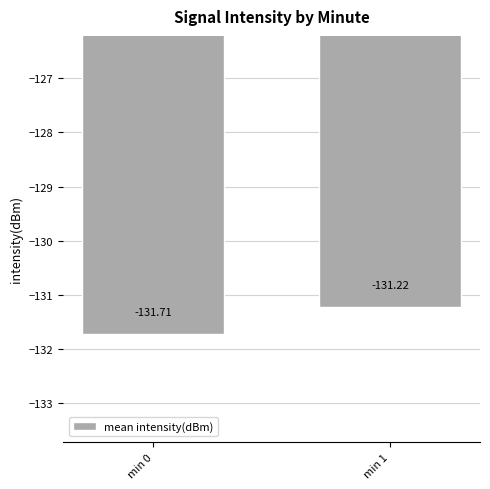

Which label corresponds to the smallest value in the chart?

min 0